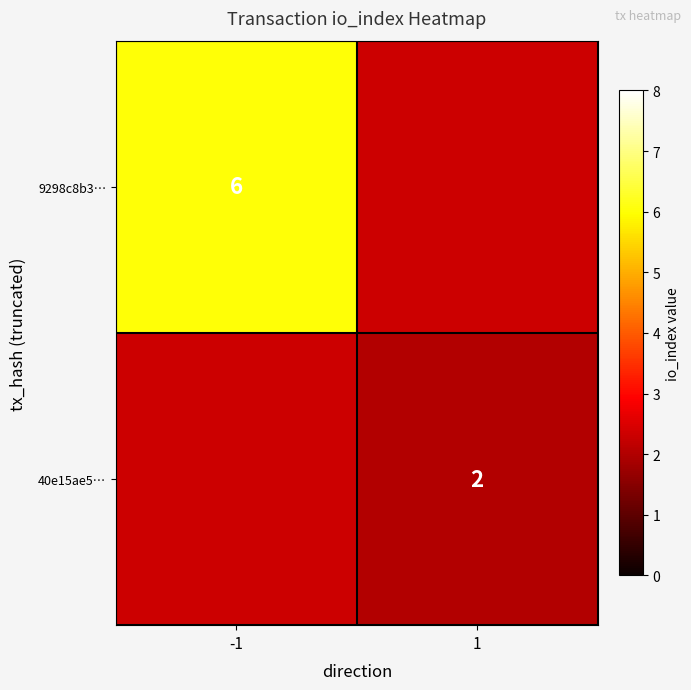

Which category has the highest value across all series?

-1